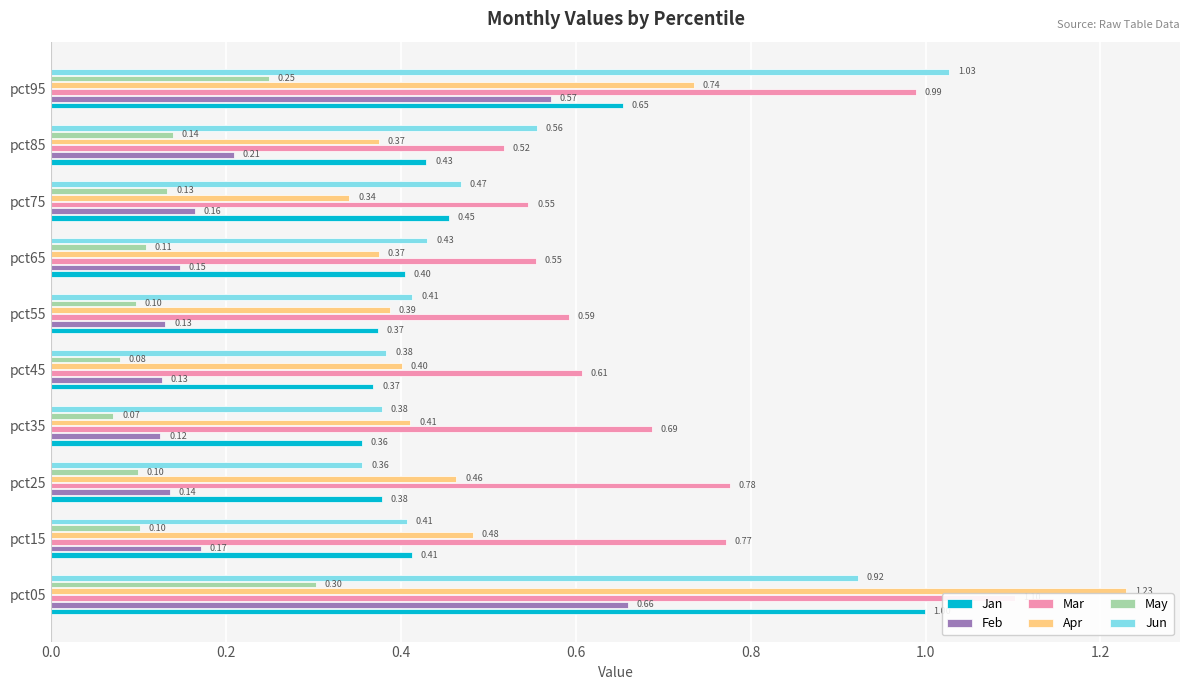

What is the approximate value of Apr at pct25?

0.5